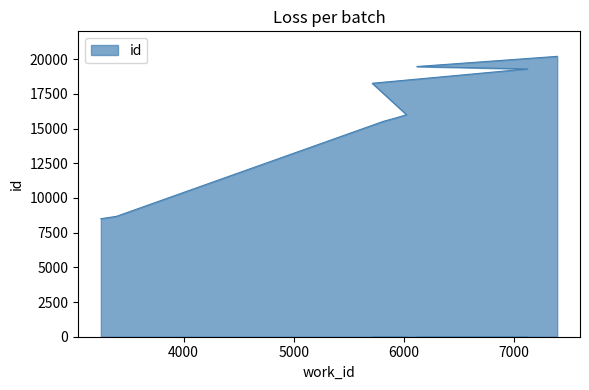

Rank the categories by value from lowest to highest.

3249, 3390, 5813, 5933, 6023, 5712, 7120, 6117, 7391